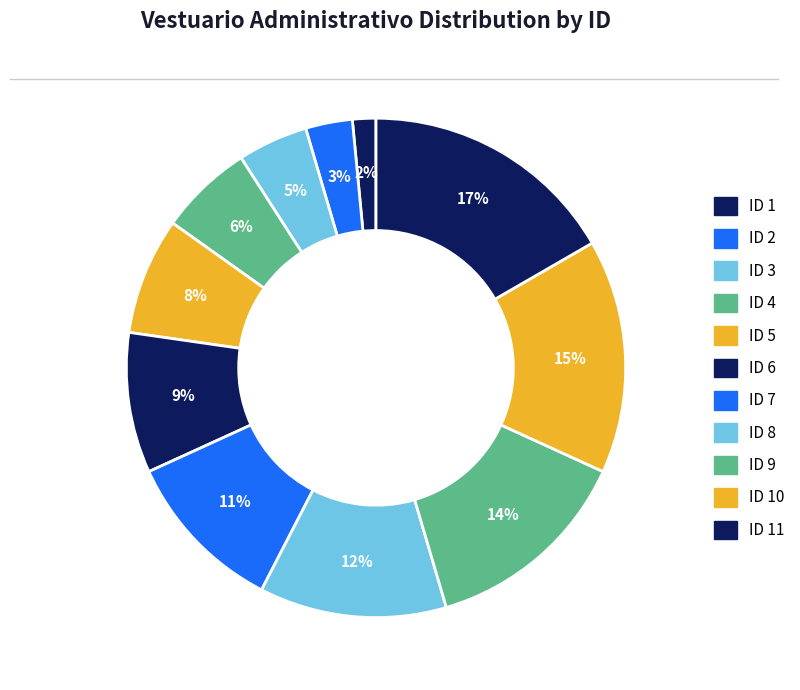

How many slices are in this pie chart?

11